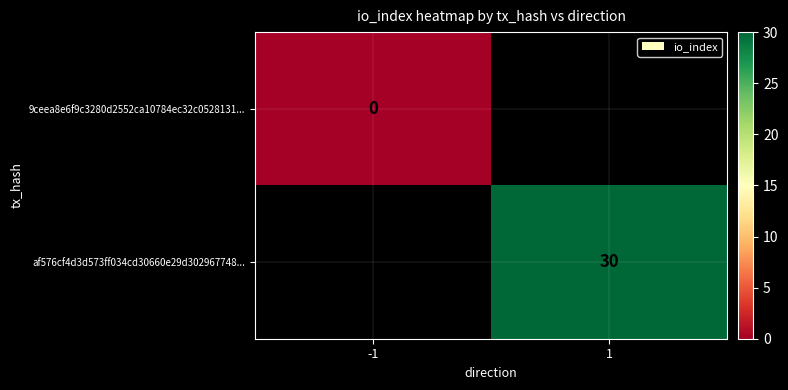

What is the greatest value displayed?

30.0